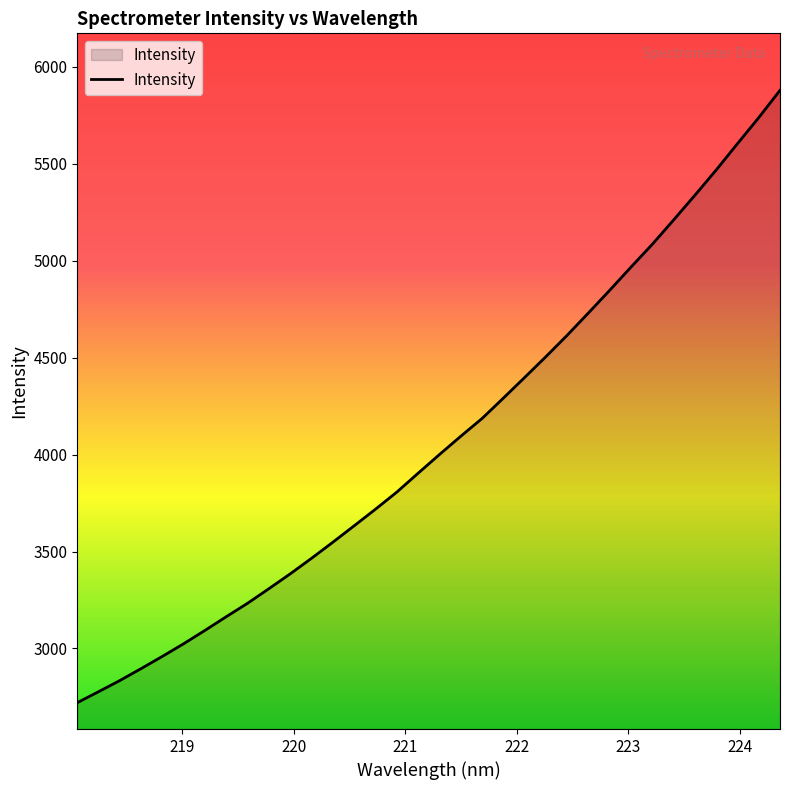

What is the smallest value displayed?

2720.1